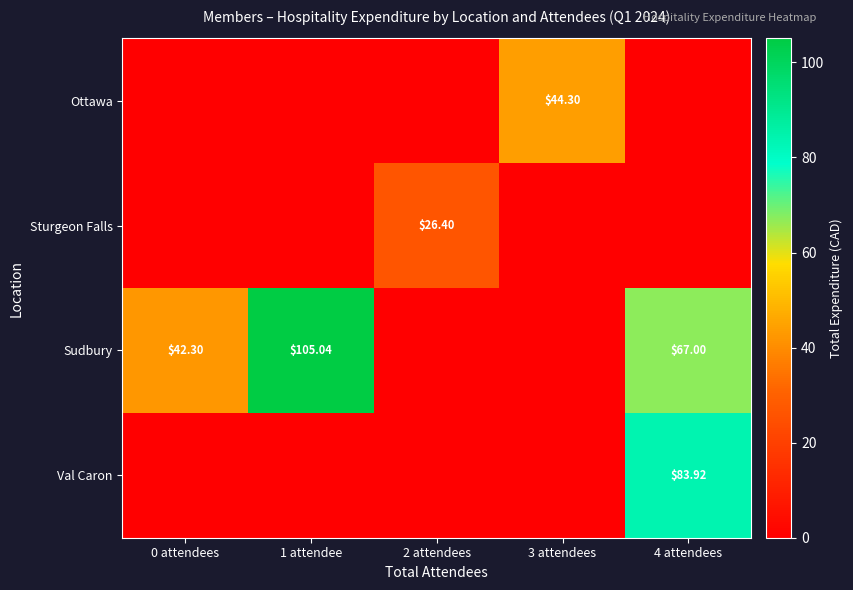

Which has a higher value, 1 attendee or 0 attendees?

1 attendee